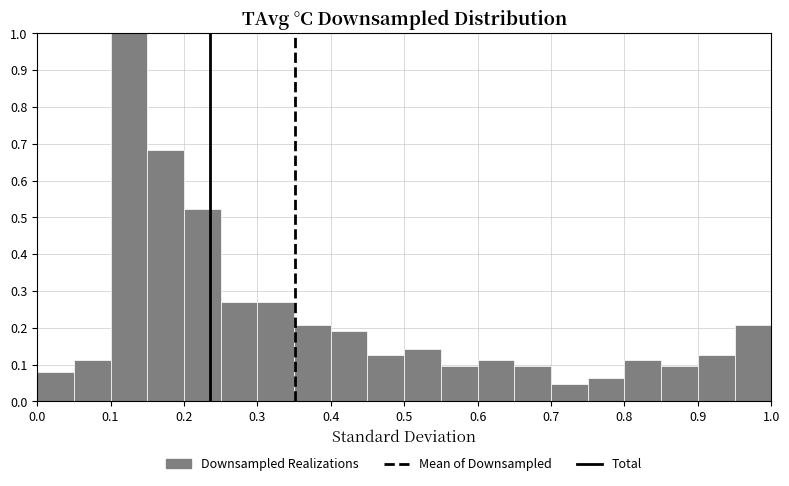

Reading left to right, list every bar in this chart as the range it spans on the x-axis followed by its height. The values are not printed on the chart, so give them approximately, as read against the axis.

0.00 to 0.05: 0.08
0.05 to 0.10: 0.11
0.10 to 0.15: 1.00
0.15 to 0.20: 0.68
0.20 to 0.25: 0.52
0.25 to 0.30: 0.27
0.30 to 0.35: 0.27
0.35 to 0.40: 0.21
0.40 to 0.45: 0.19
0.45 to 0.50: 0.13
0.50 to 0.55: 0.14
0.55 to 0.60: 0.10
0.60 to 0.65: 0.11
0.65 to 0.70: 0.10
0.70 to 0.75: 0.05
0.75 to 0.80: 0.06
0.80 to 0.85: 0.11
0.85 to 0.90: 0.10
0.90 to 0.95: 0.13
0.95 to 1.00: 0.21